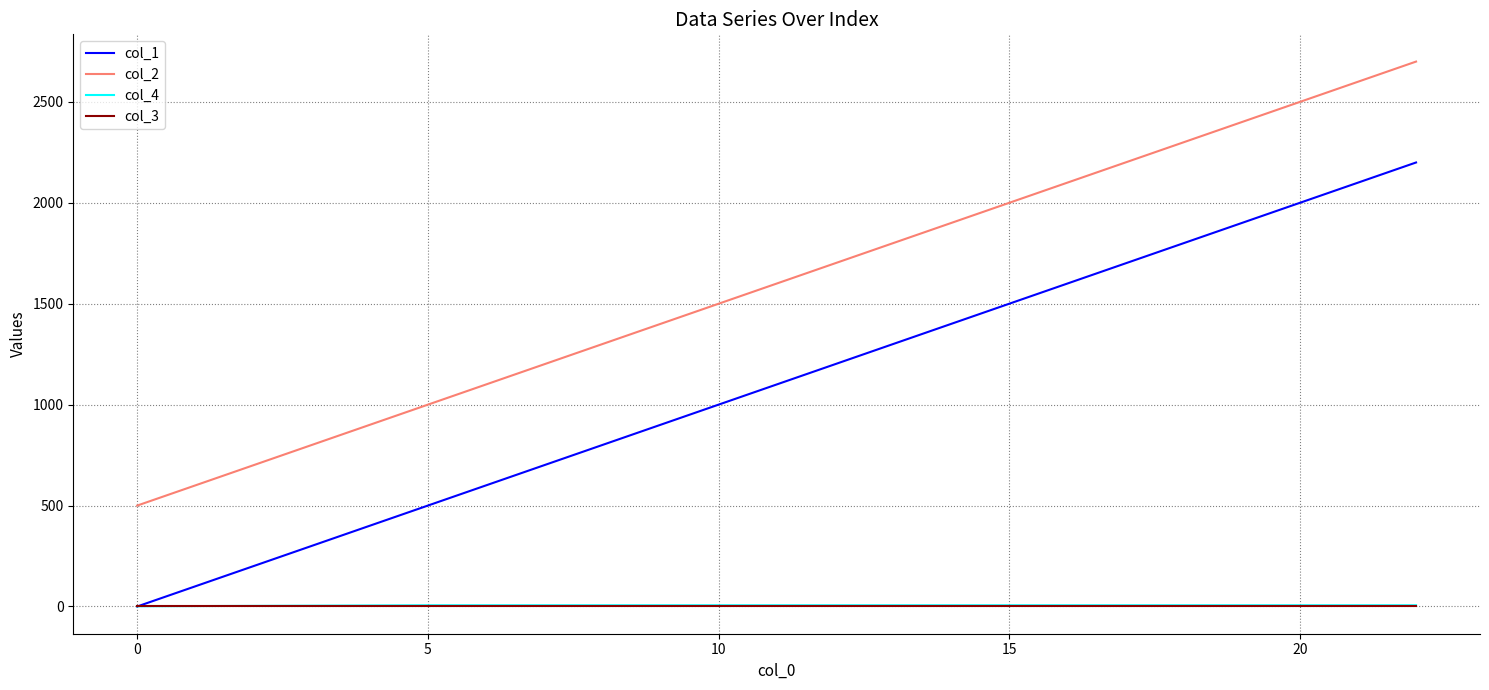

Which series has the largest total across all categories?

col_2